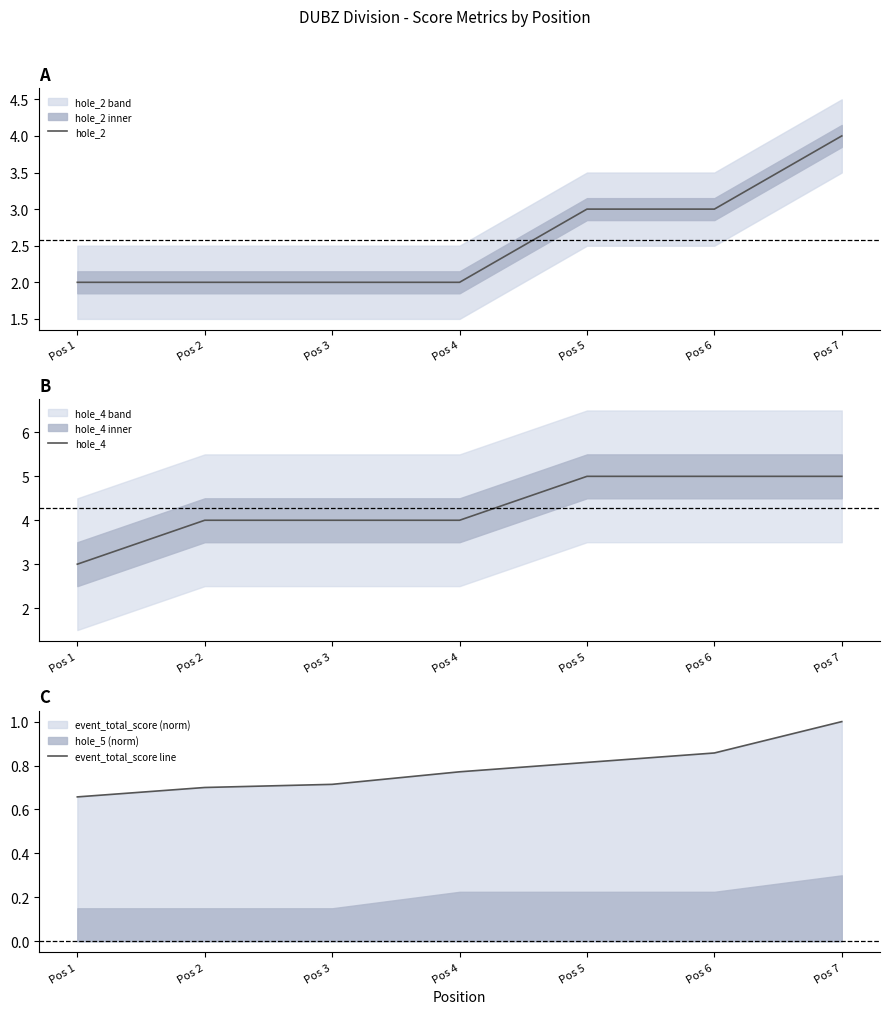

Does the chart have visible grid lines?

No